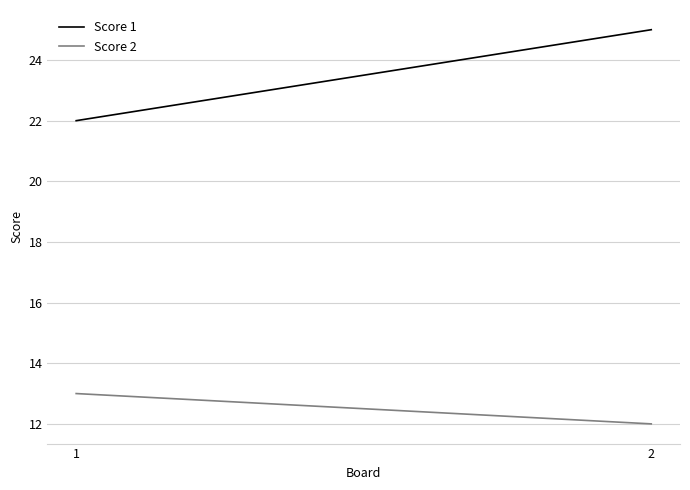

At which category is the sum across all series the highest?

2